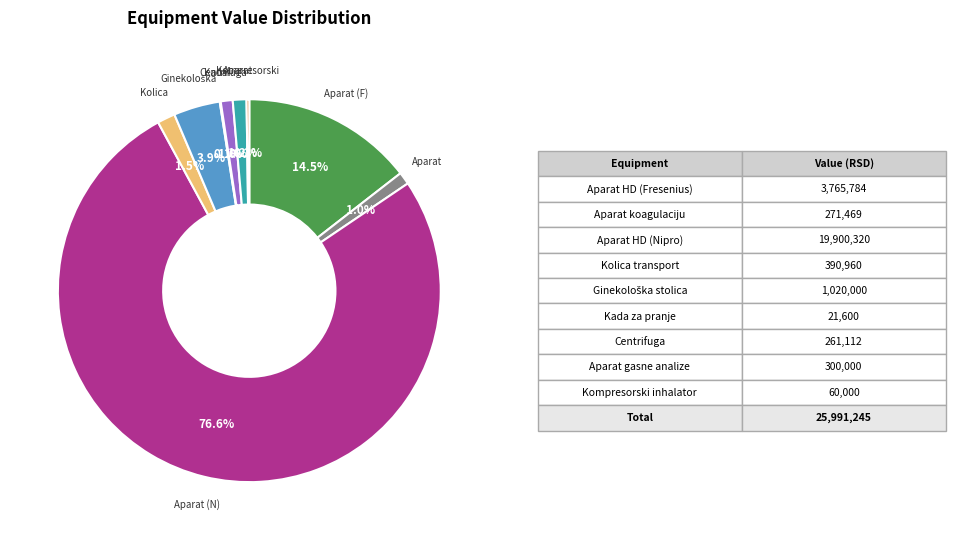

Is there a majority slice in this chart?

Yes